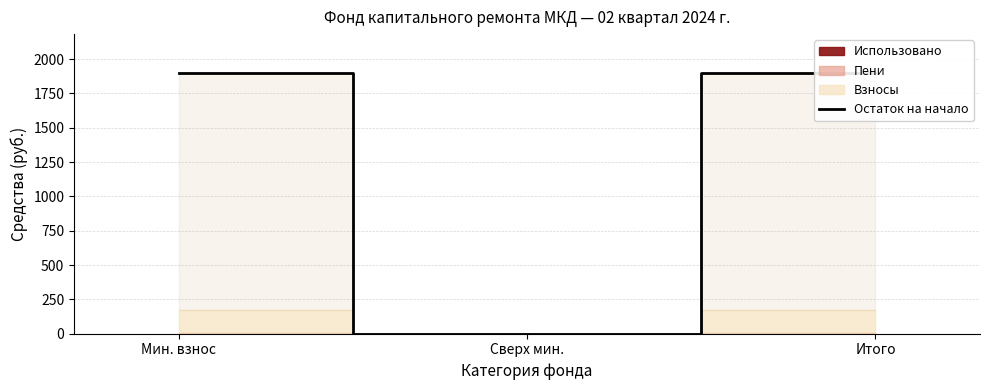

Rank the categories by value from highest to lowest.

Мин. взнос, Итого, Сверх мин.